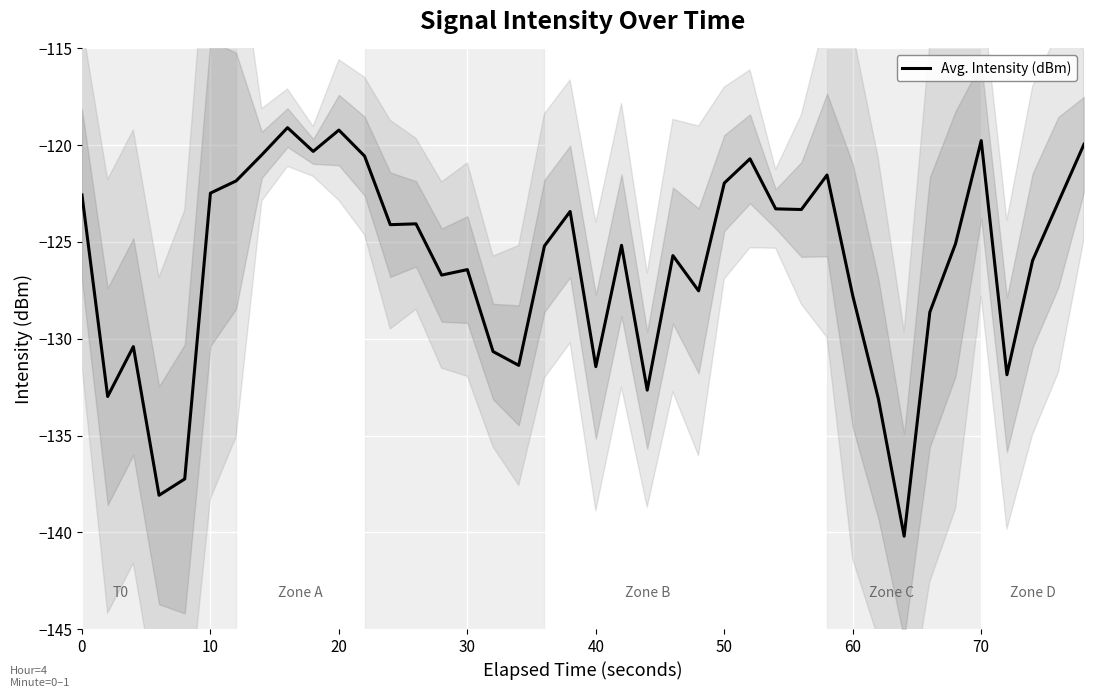

The value of Avg. Intensity (dBm) at 10 is -122.5. True or false?

True